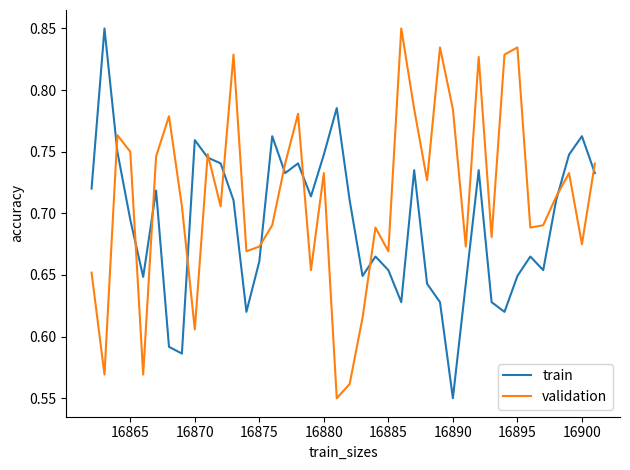

Rank the series by their average value, from highest to lowest.

validation, train